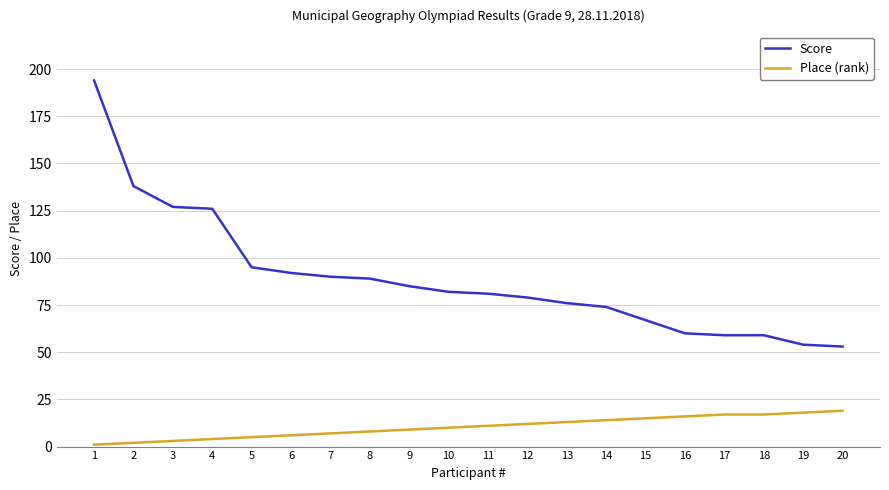

What is the difference between the maximum and second lowest values in the Score series?

140